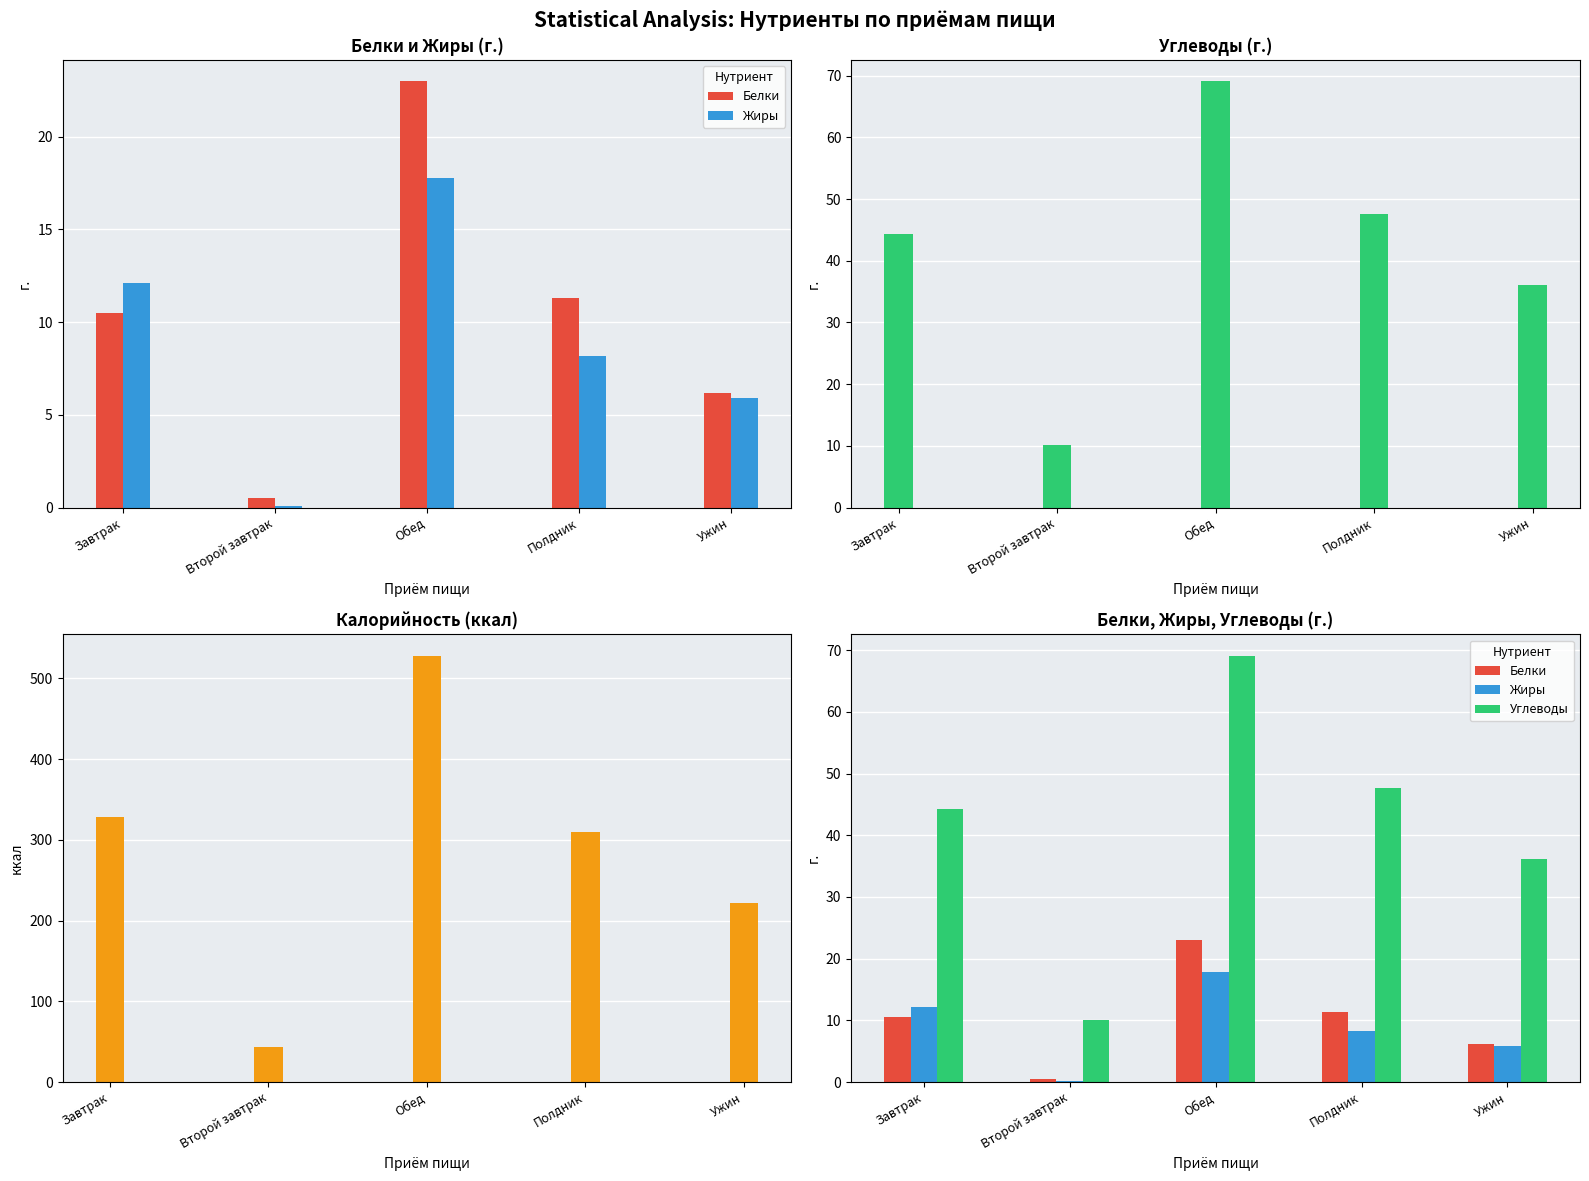

At which category does the chart reach its peak across all series?

Обед